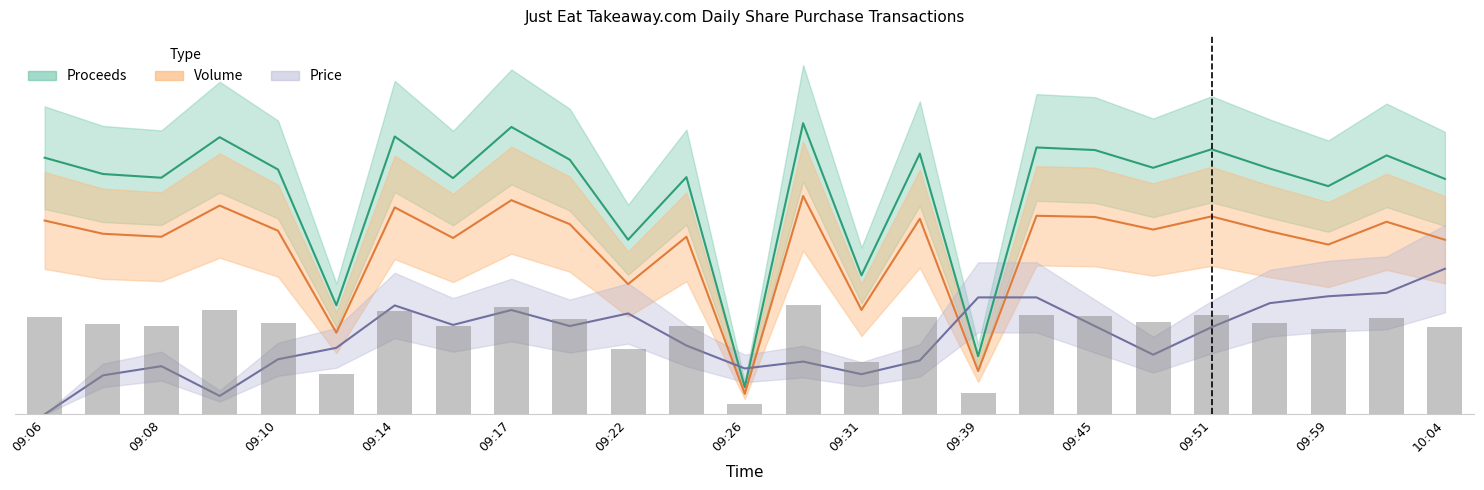

How many values in the Price series exceed 59?

13